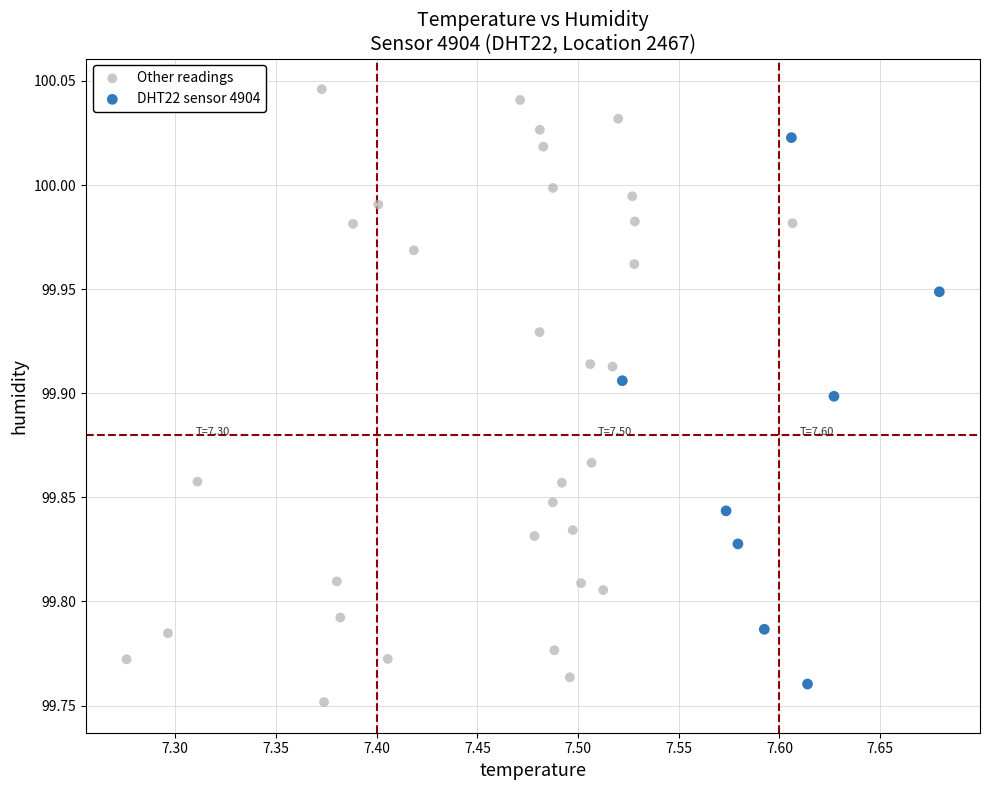

What are all the series names shown in the legend?

Other readings, DHT22 sensor 4904